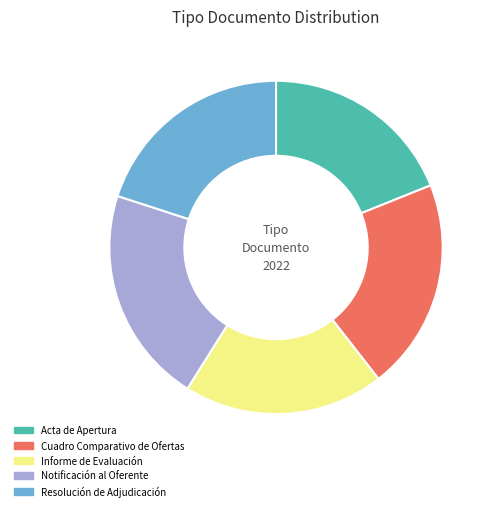

The Acta de Apertura slice represents 6% of the pie. True or false?

False